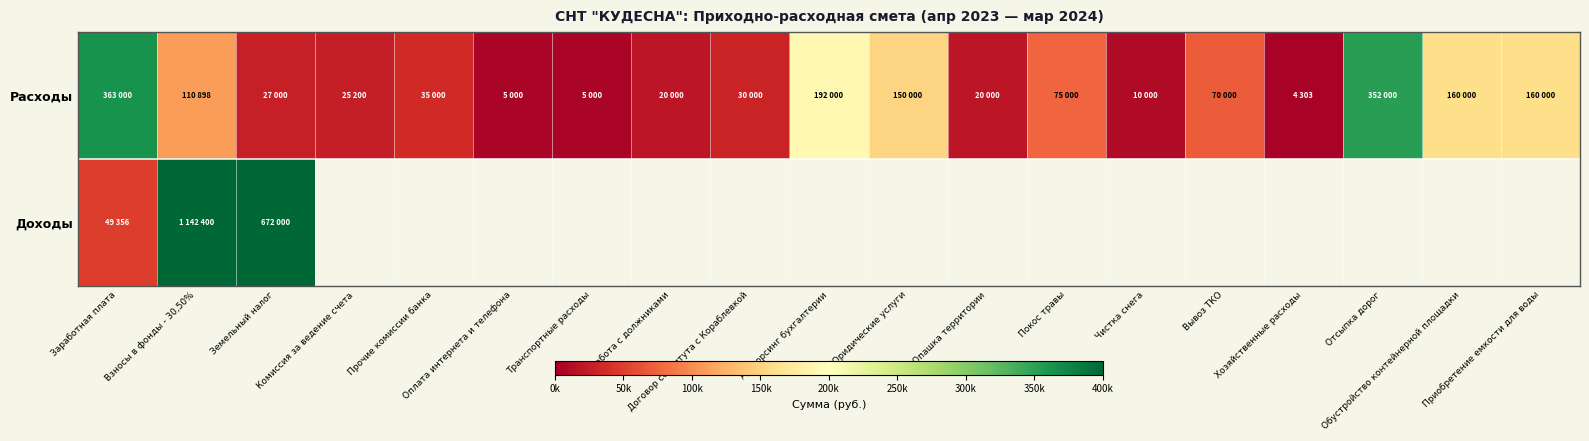

What is the sum of all Расходы values?

1814400.9